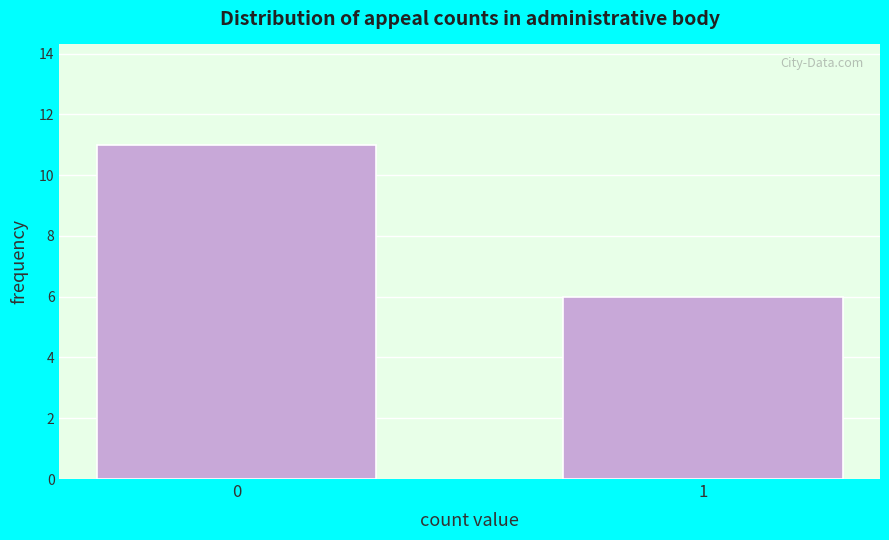

Reading left to right, transcribe all the data shown in this chart.

11	6